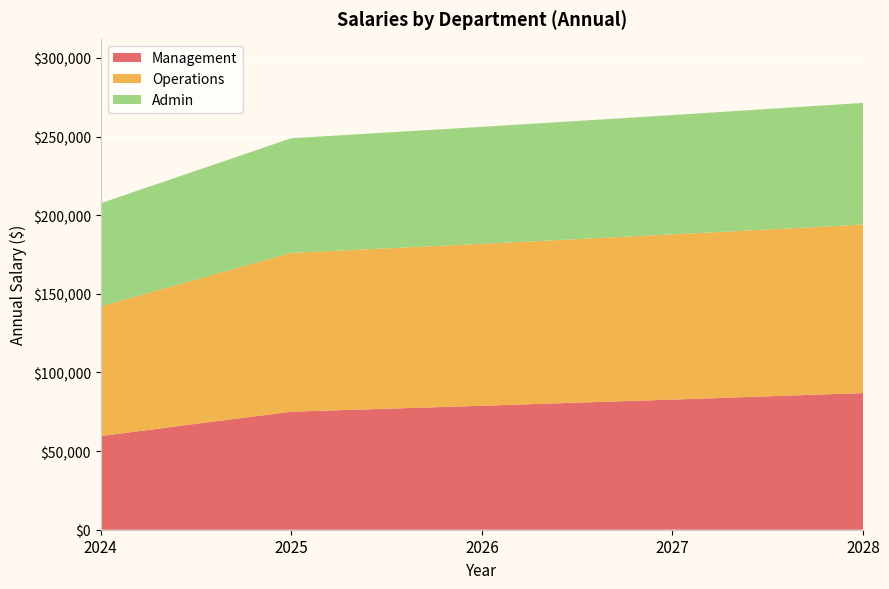

Reading right to left, list all the values displayed in this chart.

Management: 86908.7	82770.2	78828.8	75075.0	59583.3
Operations: 107160.8	105059.6	102999.6	100980.0	82500.0
Admin: 77393.9	75876.4	74388.6	72930.0	65541.7